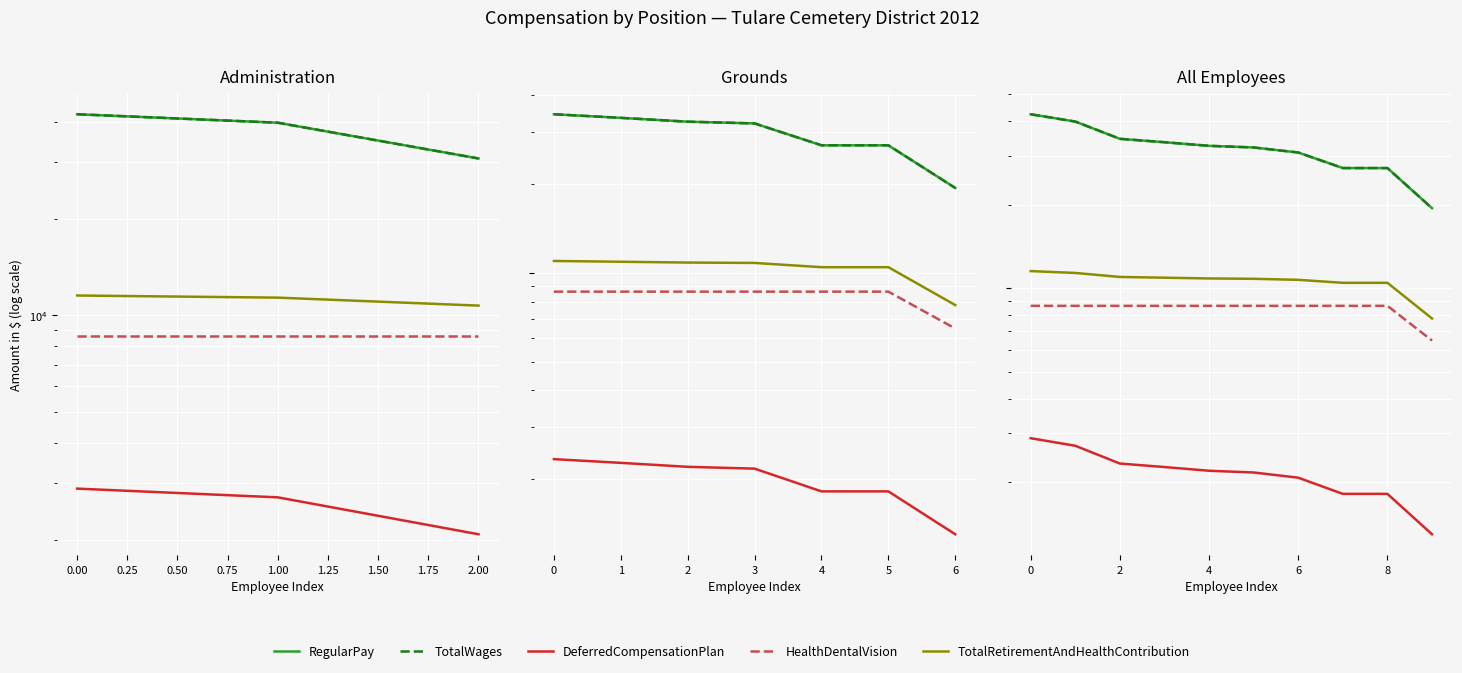

Reading right to left, what are all the values shown in this chart?

RegularPay: 19407	27072	27072	30795	32113	32550	33539	34497	39799	42291
TotalWages: 19407	27072	27072	30795	32113	32550	33539	34497	39799	42291
DeferredCompensationPlan: 1301	1818	1818	2079	2171	2202	2271	2338	2709	2884
HealthDentalVision: 6480	8640	8640	8640	8640	8640	8640	8640	8640	8640
TotalRetirementAndHealthContribution: 7781	10458	10458	10719	10811	10842	10911	10978	11349	11524